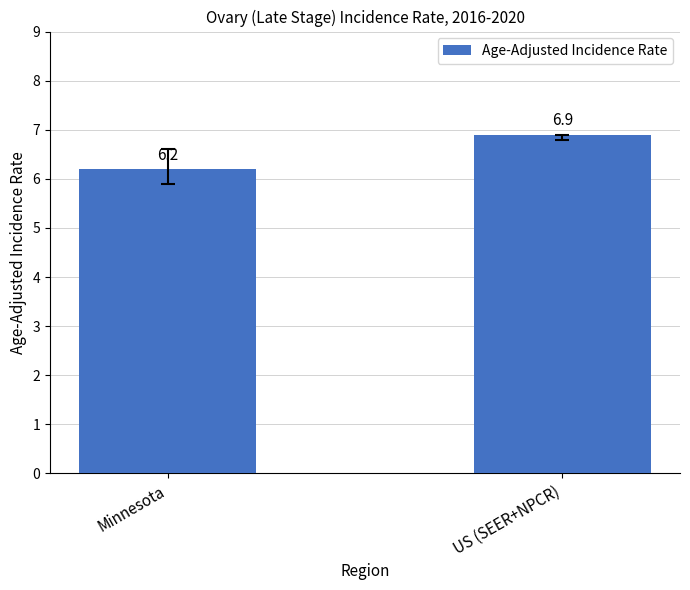

What position from the left is US (SEER+NPCR)?

2